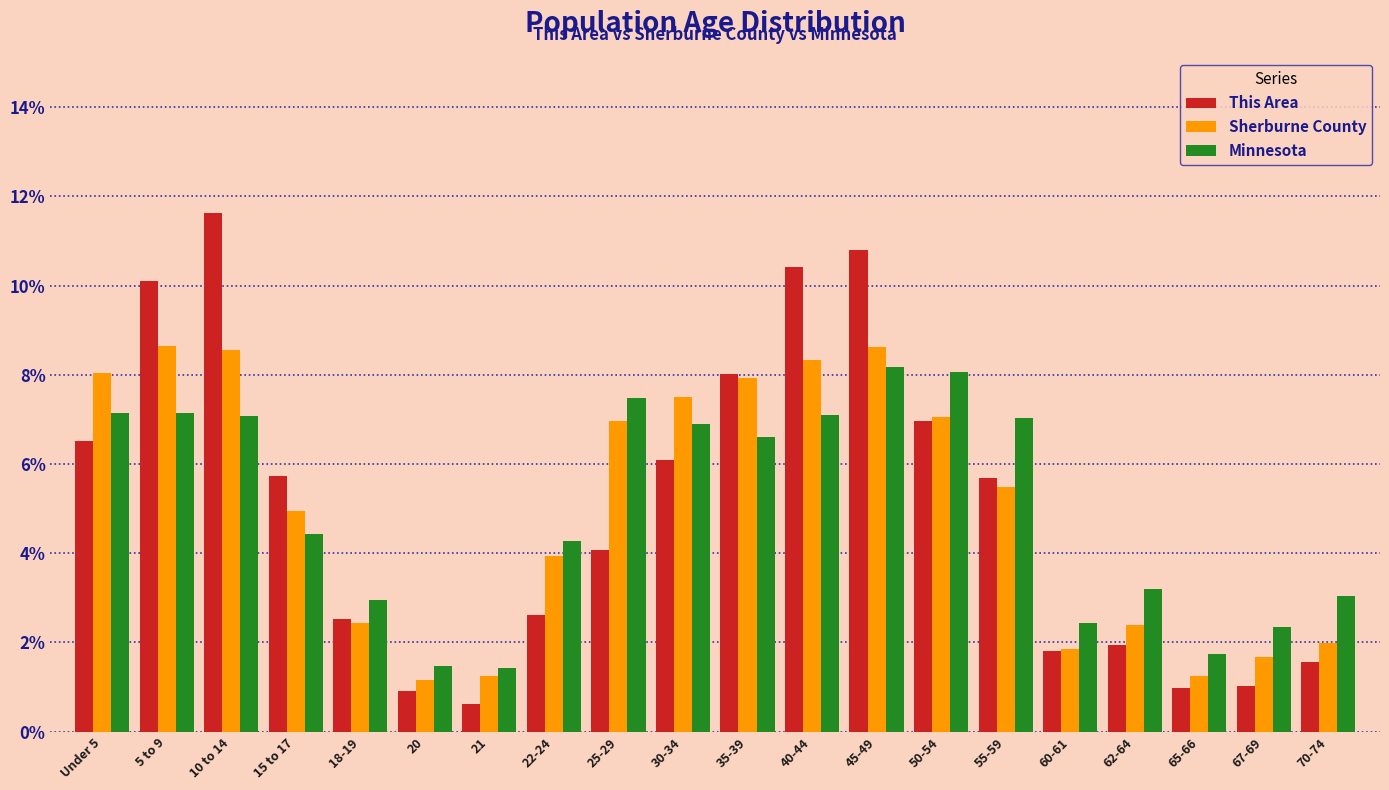

Which series changed the most between 35-39 and 40-44?

This Area